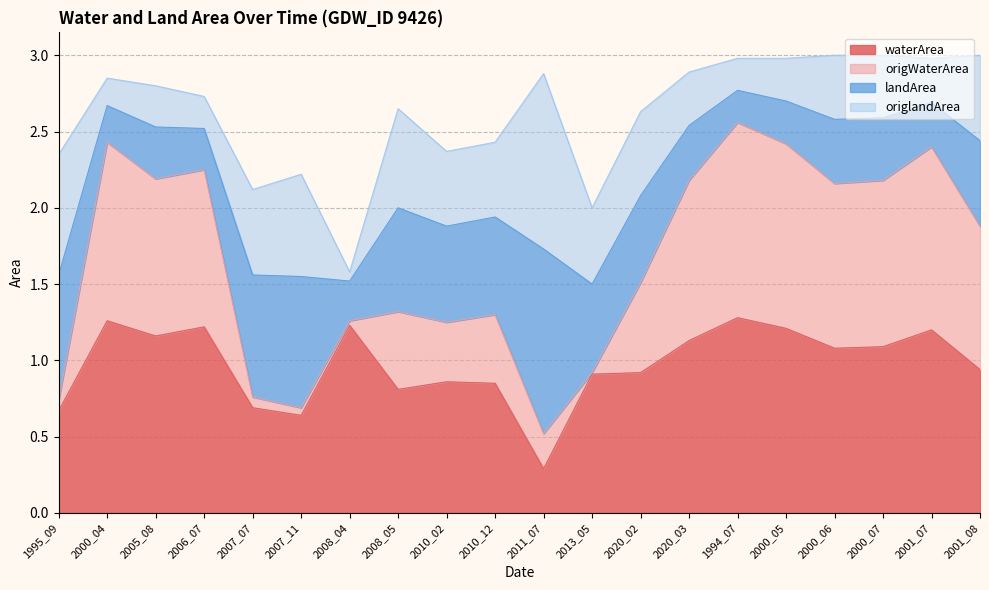

What value does the waterArea series have at 2005_08?

1.2